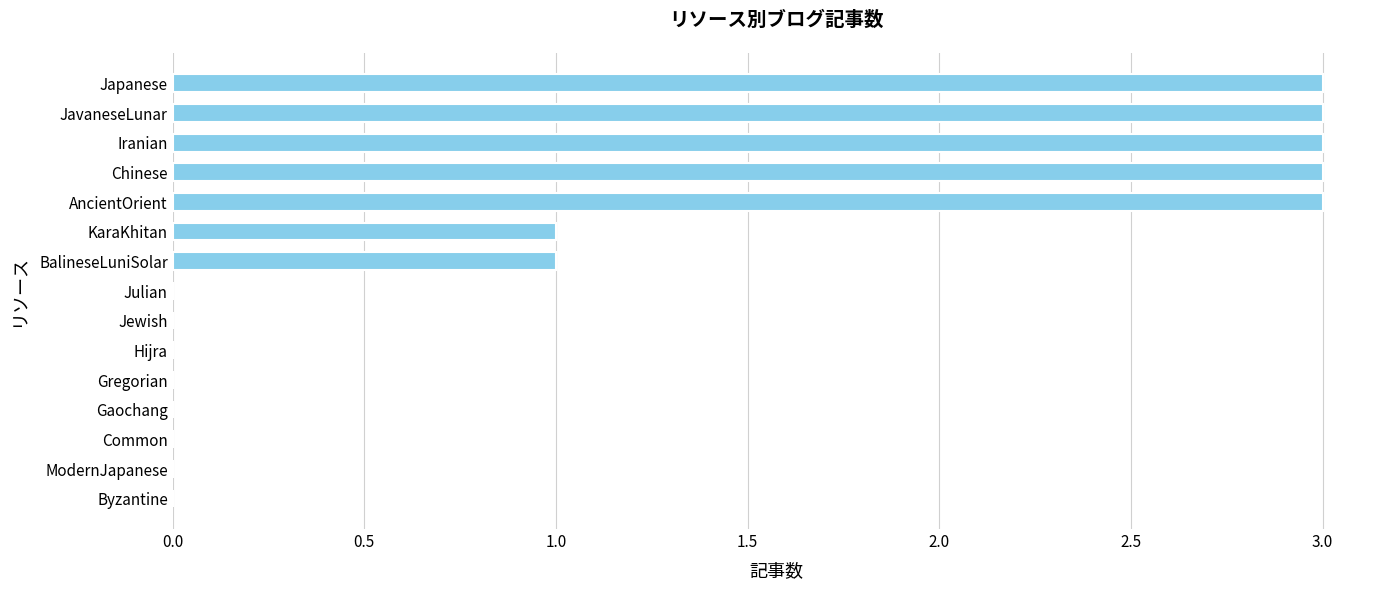

What is the maximum value shown in the chart?

3